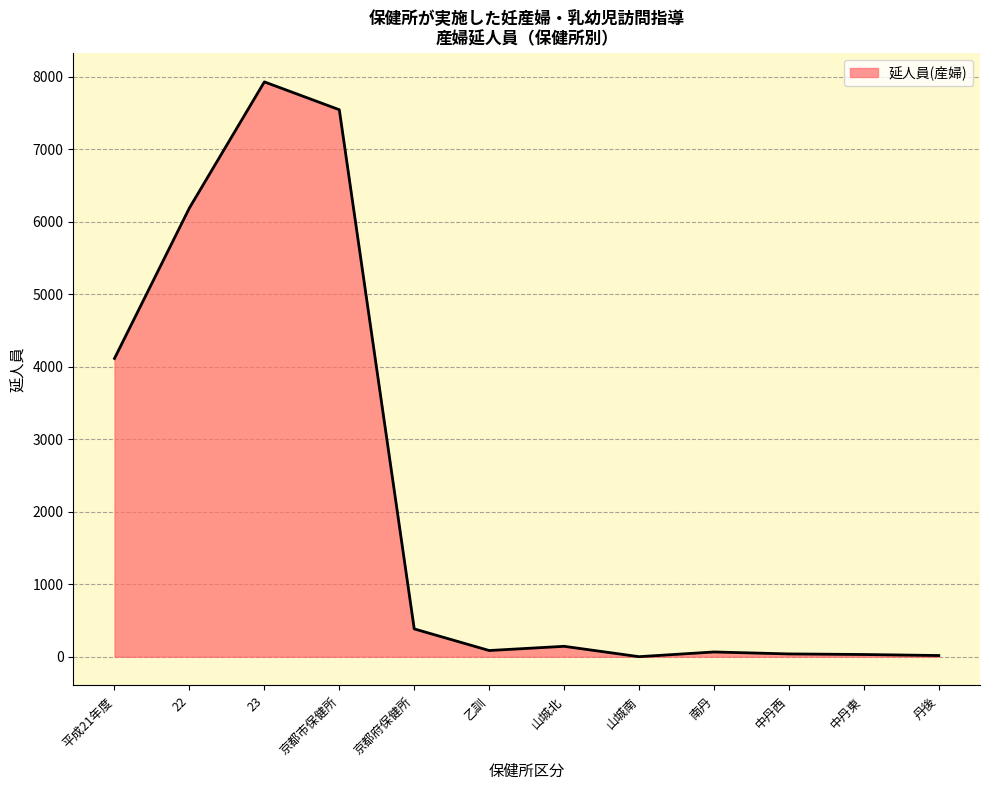

At which label is the value closest to 3963?

平成21年度